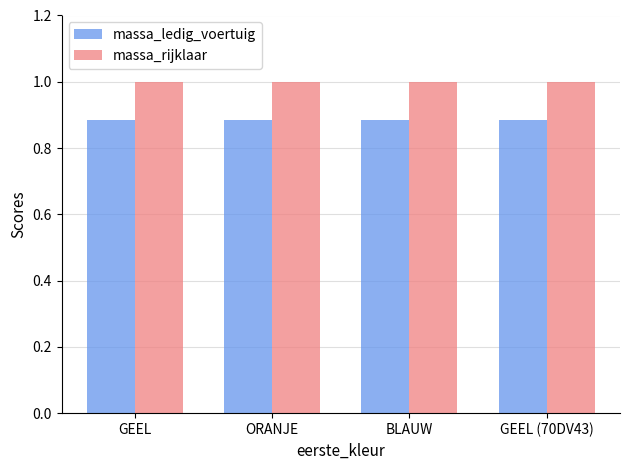

List the series in order of their overall mean, highest first.

massa_rijklaar, massa_ledig_voertuig